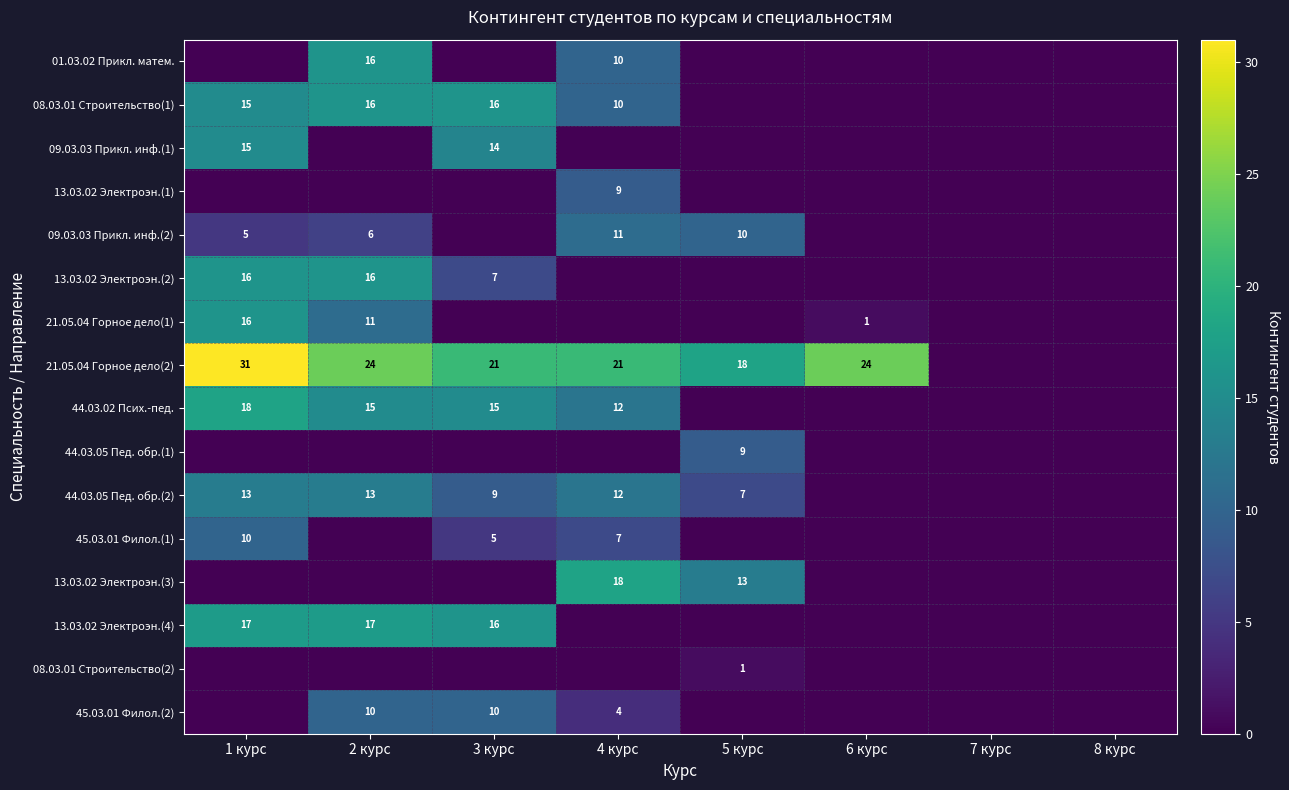

True or false: 08.03.01 Строительство(1) has a value of 27 at 2 курс.

False